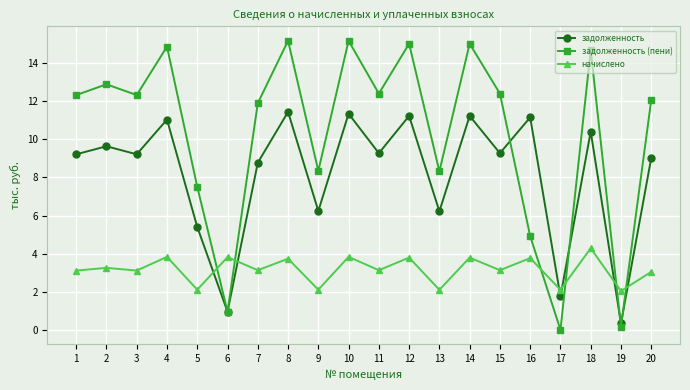

True or false: задолженность and задолженность (пени) intersect in this chart.

True